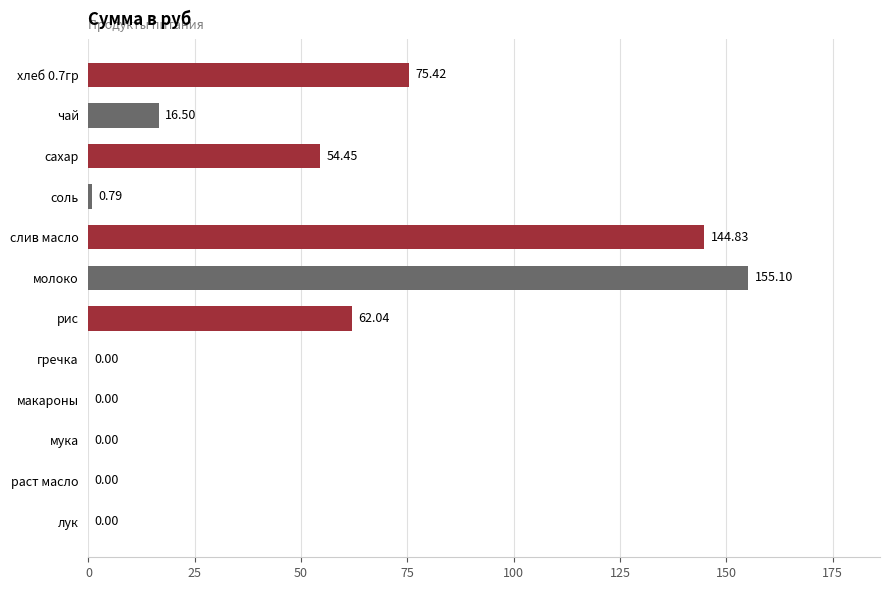

What is the sum of all values?

509.1